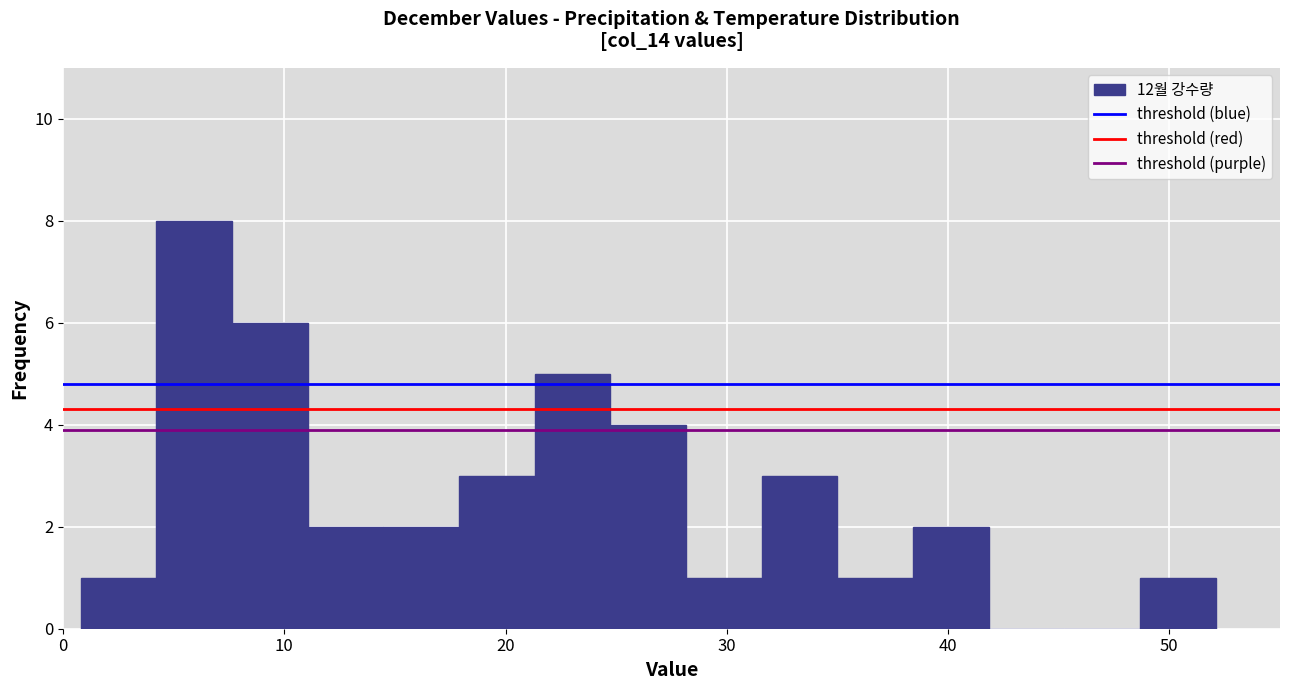

Read against the x-axis, roughly where is the centre of the tallest bar?

6